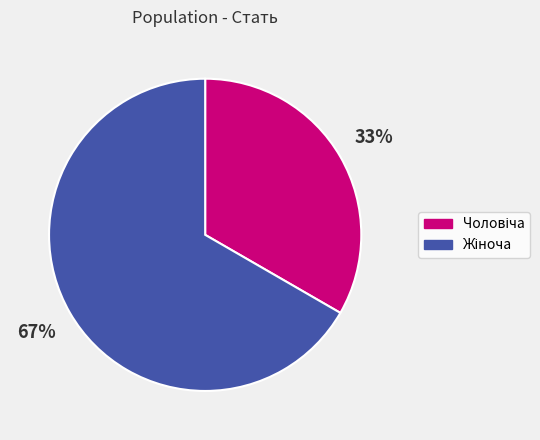

To the nearest percent, what is the average slice percentage?

50%